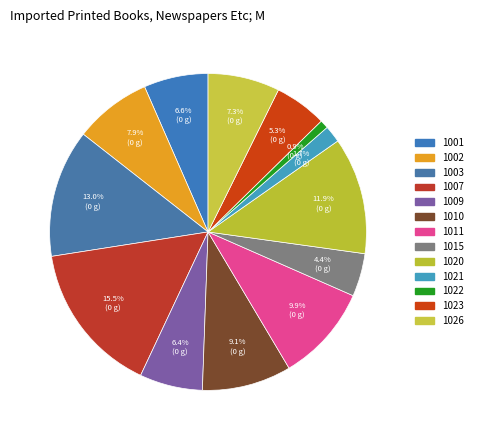

To the nearest percent, what is the difference between the largest and smallest slice percentages?

15%